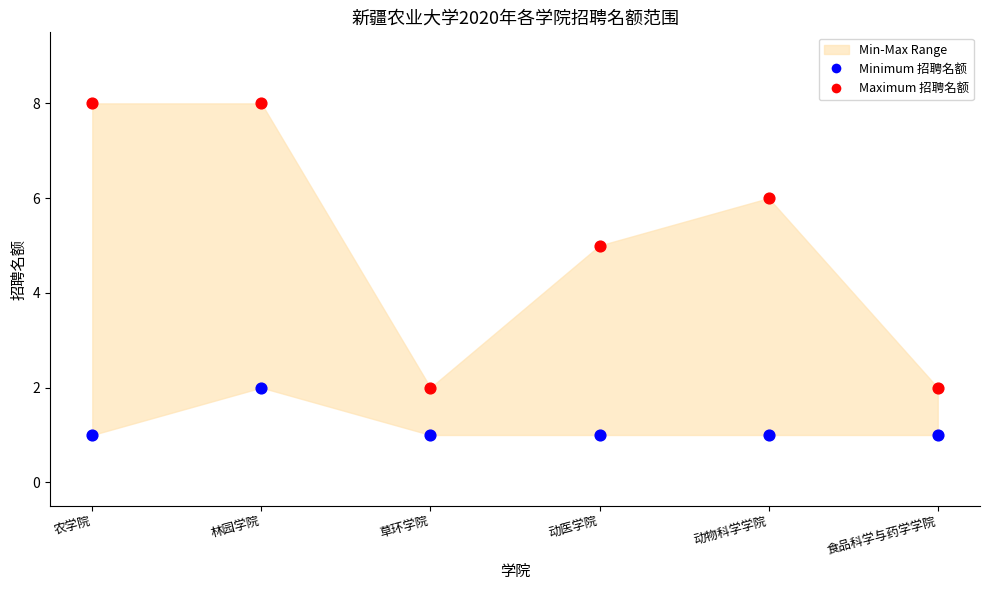

Across all data points, what is the range of Y values (max minus min)?

7